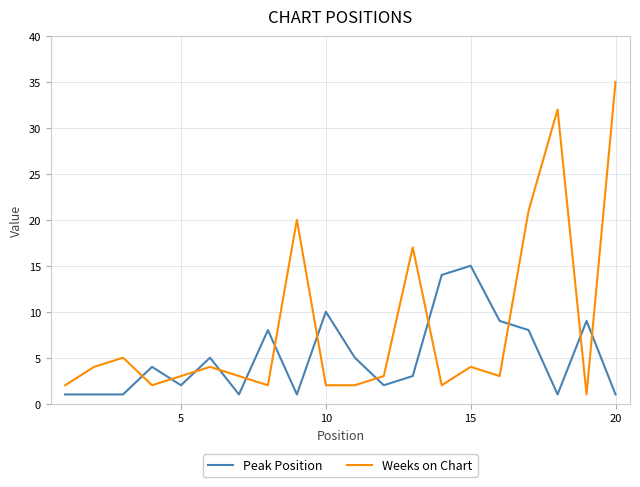

What is the highest value of the Peak Position series?

15